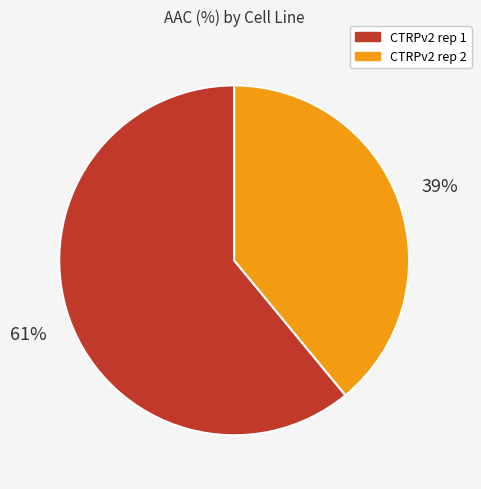

How many slices are in this pie chart?

2